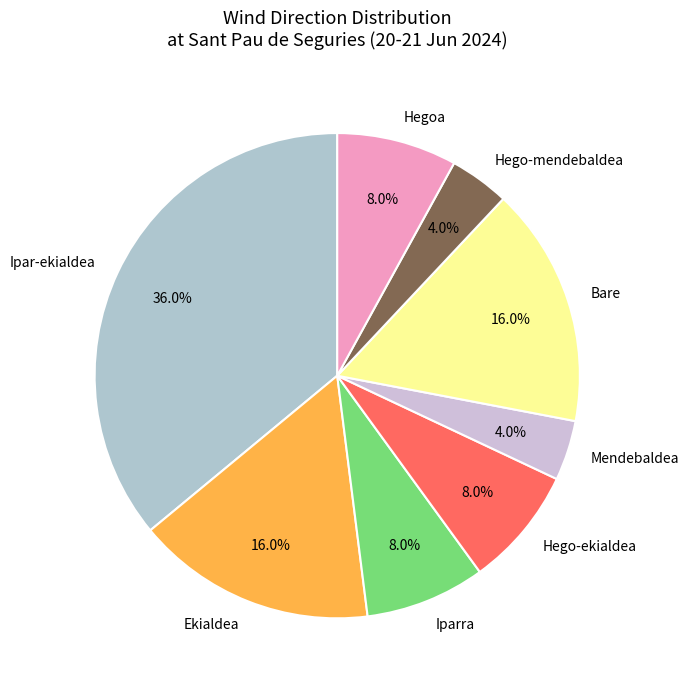

What portion of the pie excludes Bare?

84.0%